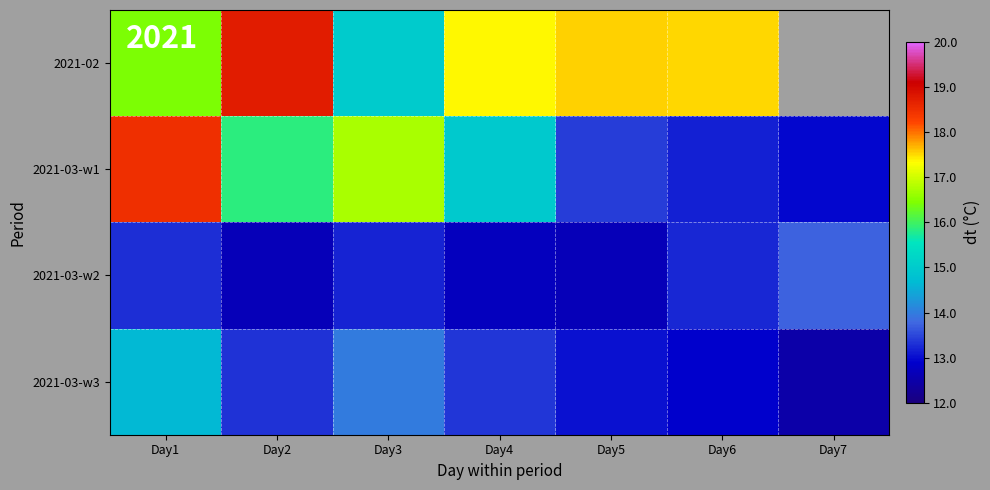

Rank the series at Day1 from lowest to highest value.

2021-03-w2, 2021-03-w3, 2021-02, 2021-03-w1